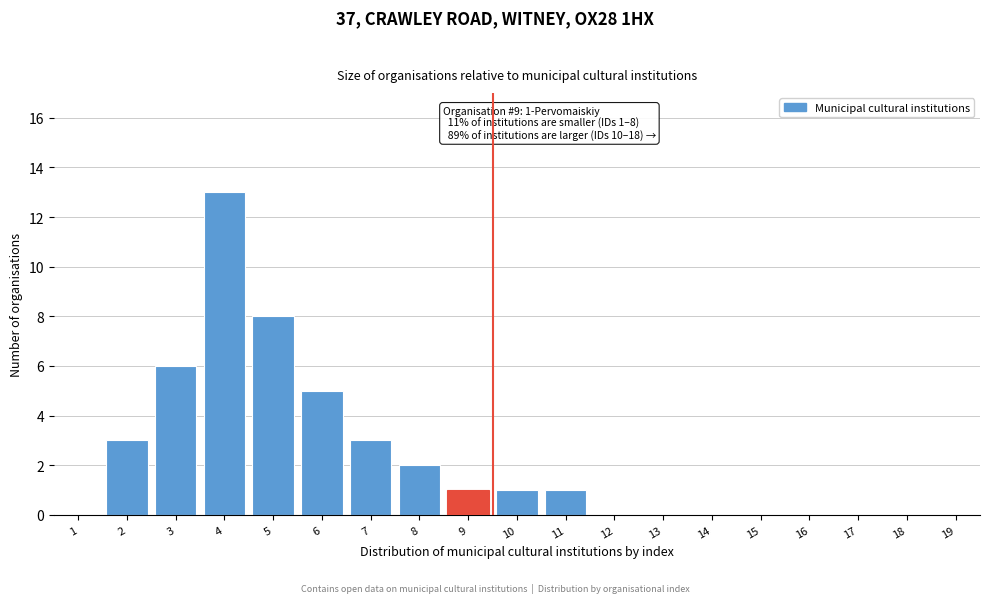

Reading left to right, list all the values displayed in this chart.

1=0	2=3	3=6	4=13	5=8	6=5	7=3	8=2	9=1	10=1	11=1	12=0	13=0	14=0	15=0	16=0	17=0	18=0	19=0